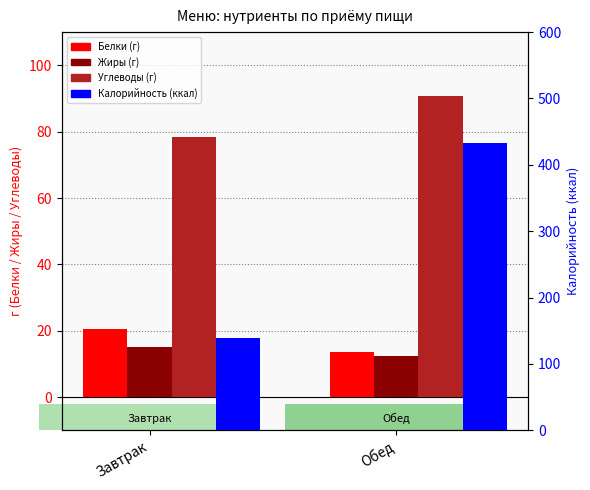

What is the approximate value of Калорийность at Обед?

432.3